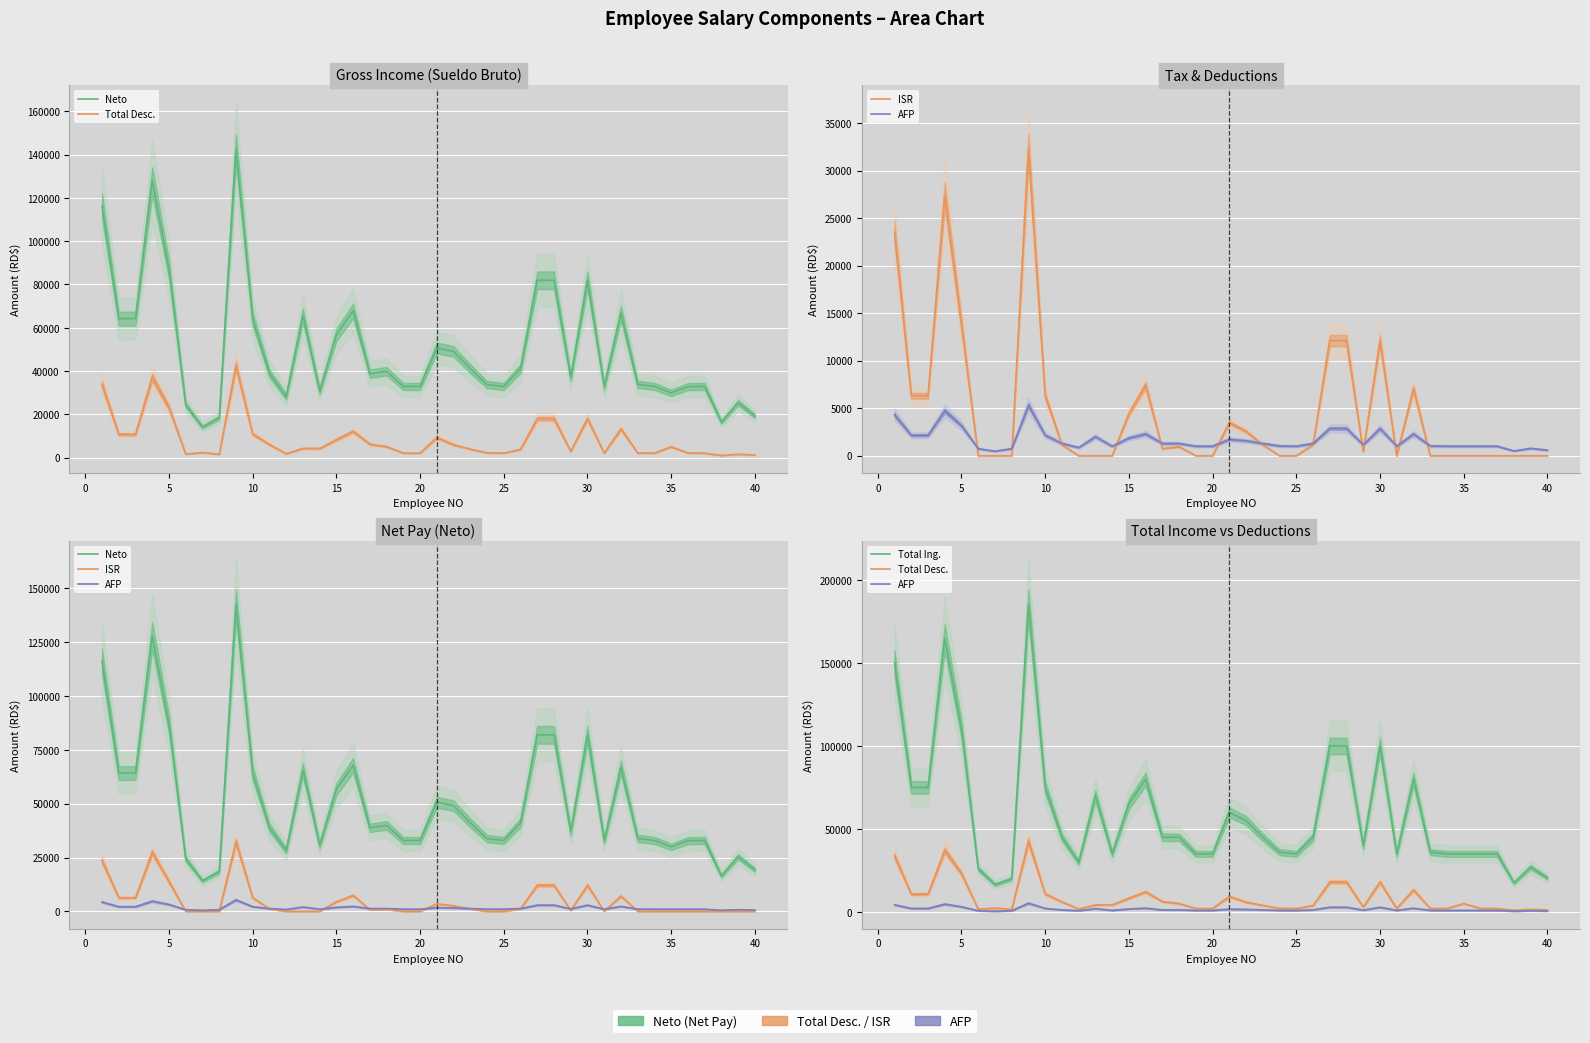

True or false: ISR and Neto intersect in this chart.

False